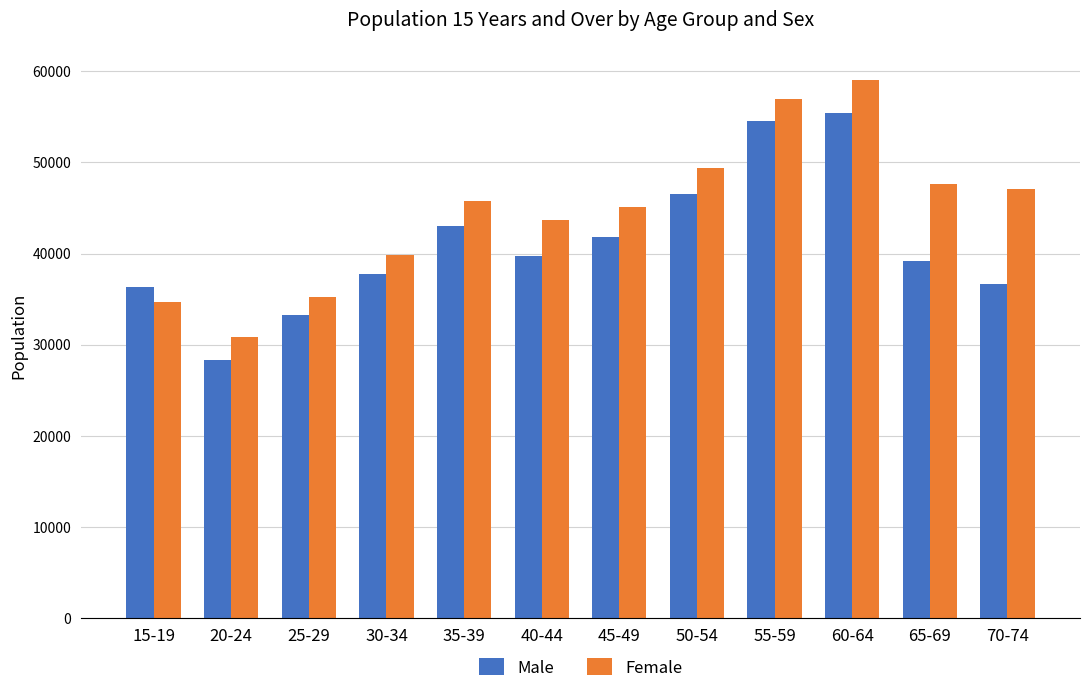

Reading right to left, list all the values displayed in this chart.

Male: 36661	39145	55457	54580	46592	41781	39697	43031	37749	33237	28306	36306
Female: 47136	47606	59017	56946	49409	45102	43740	45773	39872	35277	30834	34710